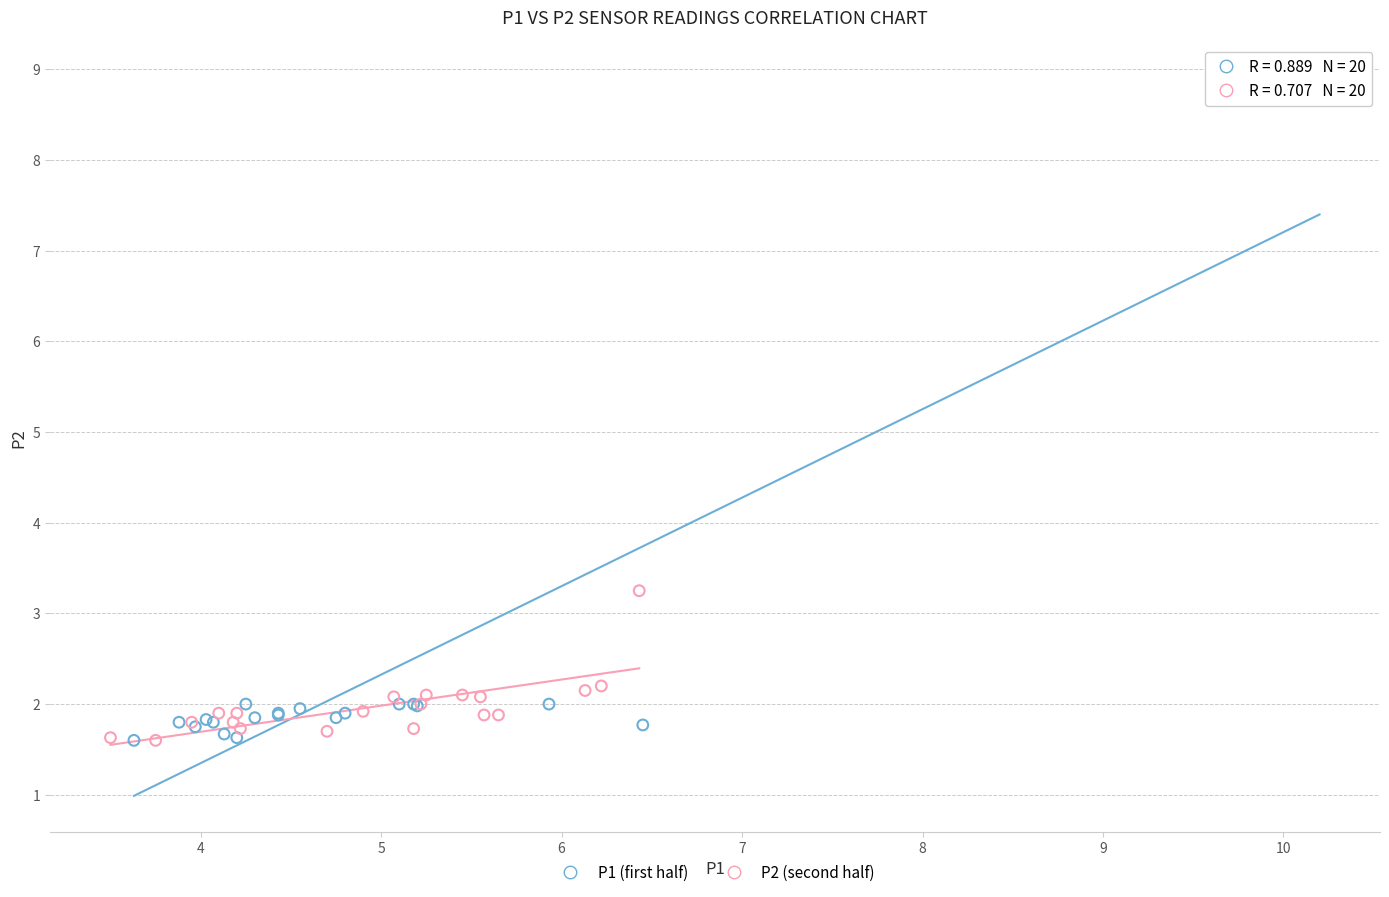

Which series reaches the maximum Y coordinate?

P1 (first half)